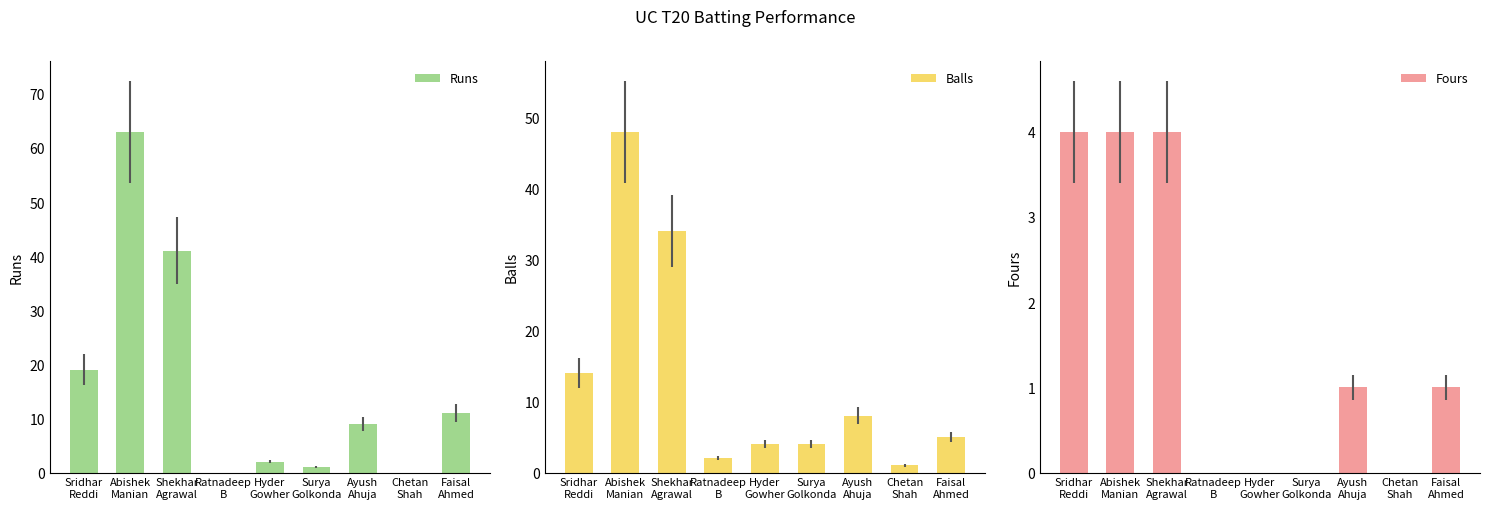

The value of Balls at Chetan
Shah is 1. True or false?

True